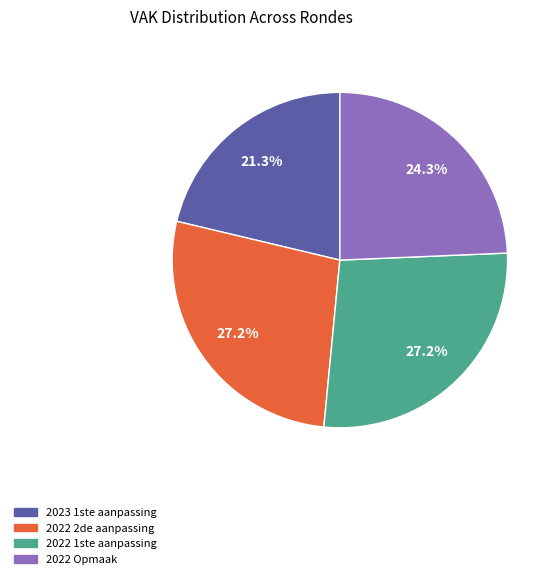

What percentage is the 2022 Opmaak slice, to the nearest percent?

24%